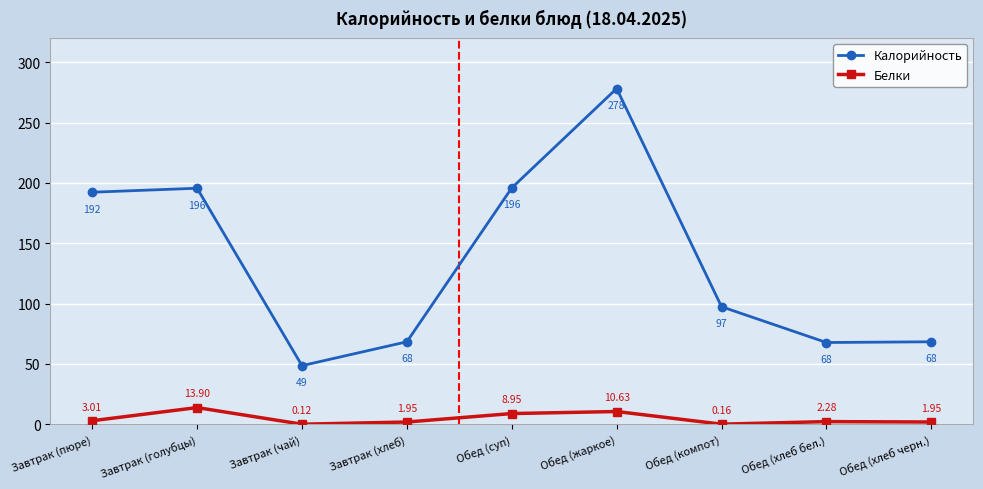

Where does the Калорийность series first go above 97?

Завтрак (пюре)